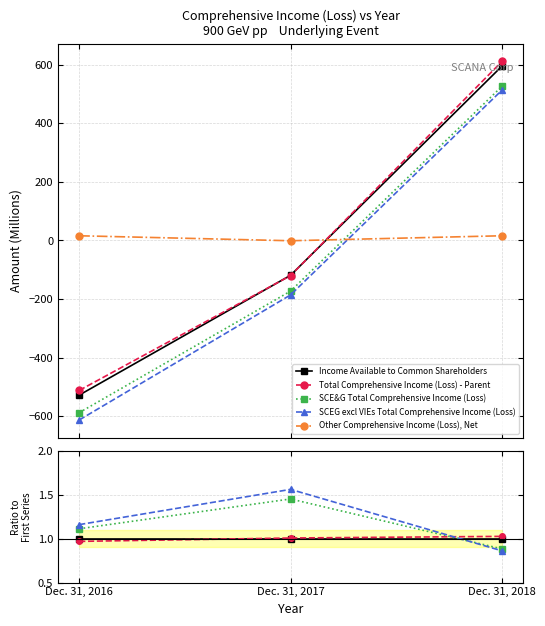

Count the number of categories in the chart.

3